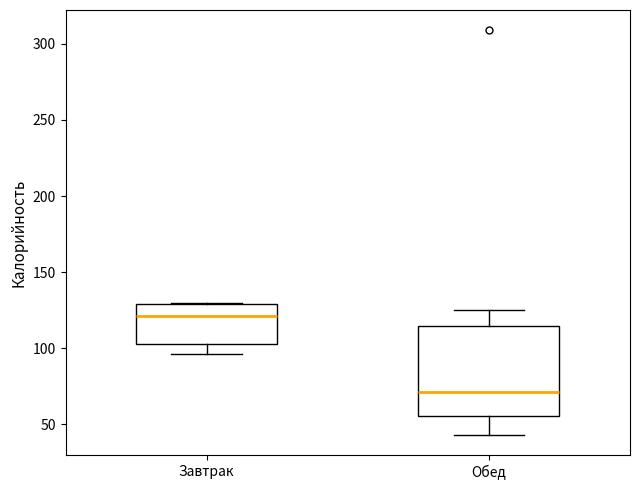

Which box has the highest median line?

Завтрак